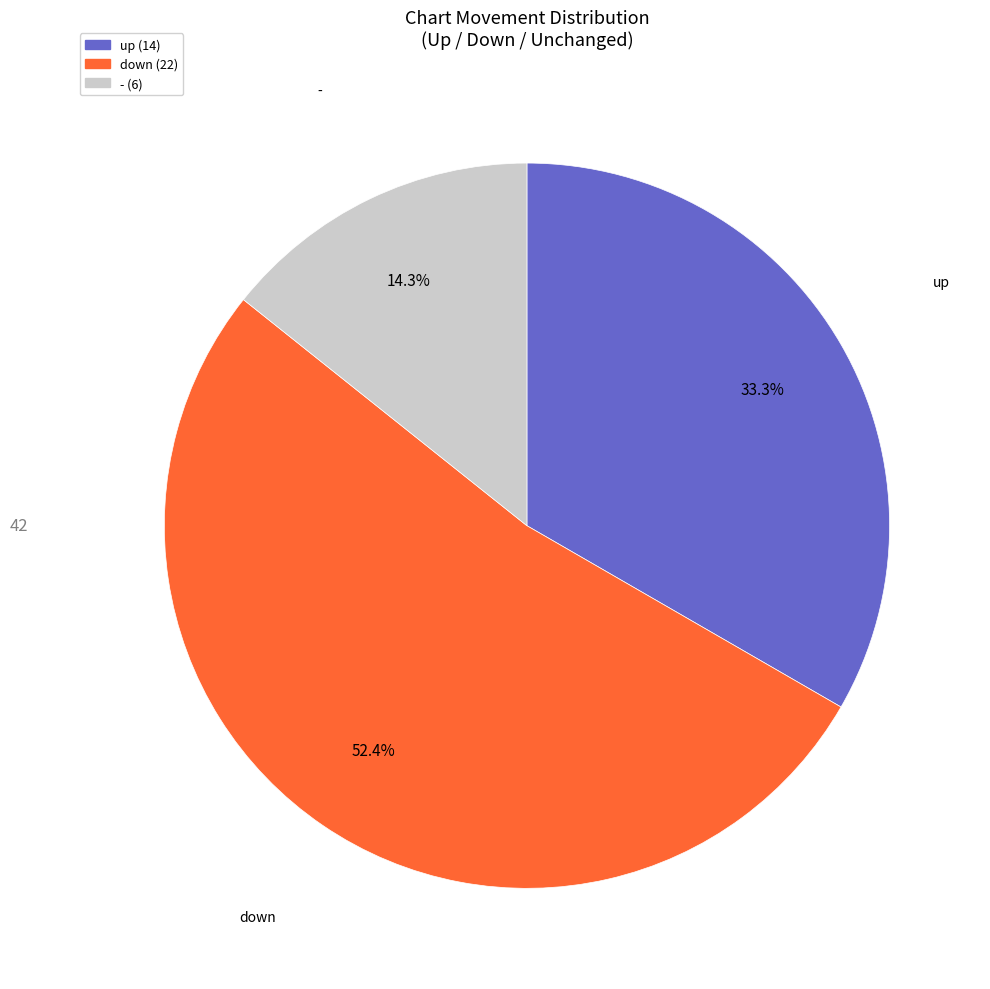

To the nearest percent, what is the difference between the up and - slice percentages?

19%